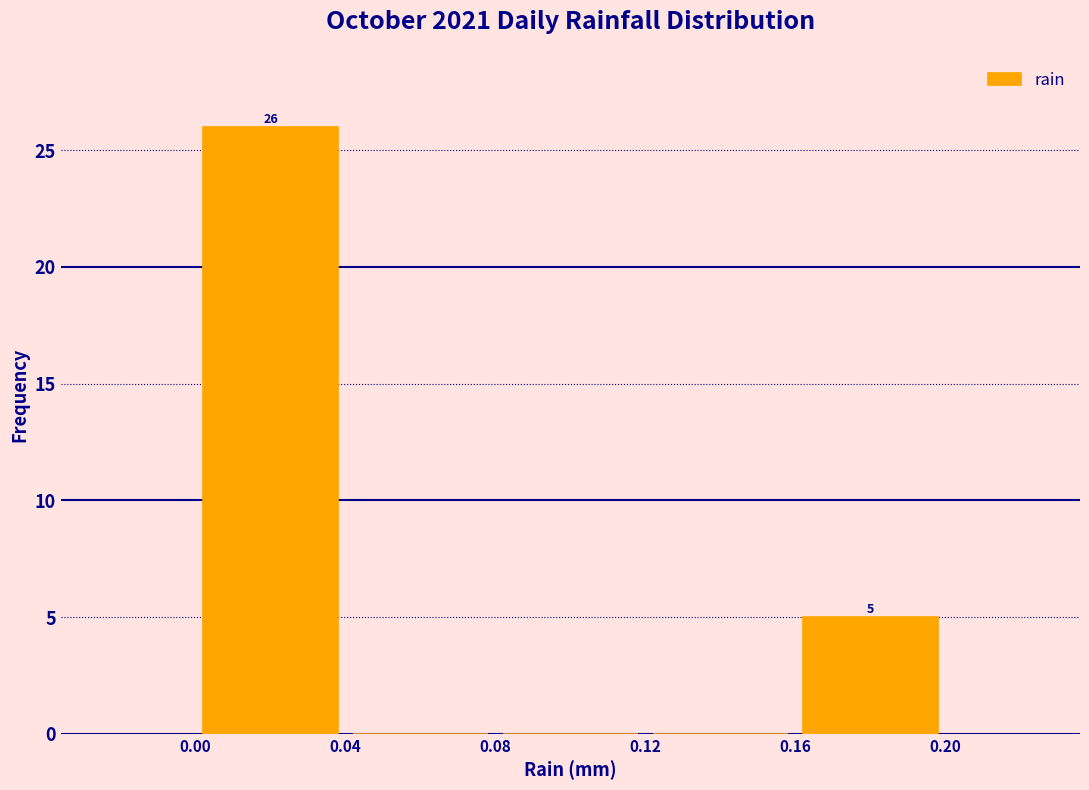

Which range on the x-axis has the tallest bar?

0.00 to 0.04